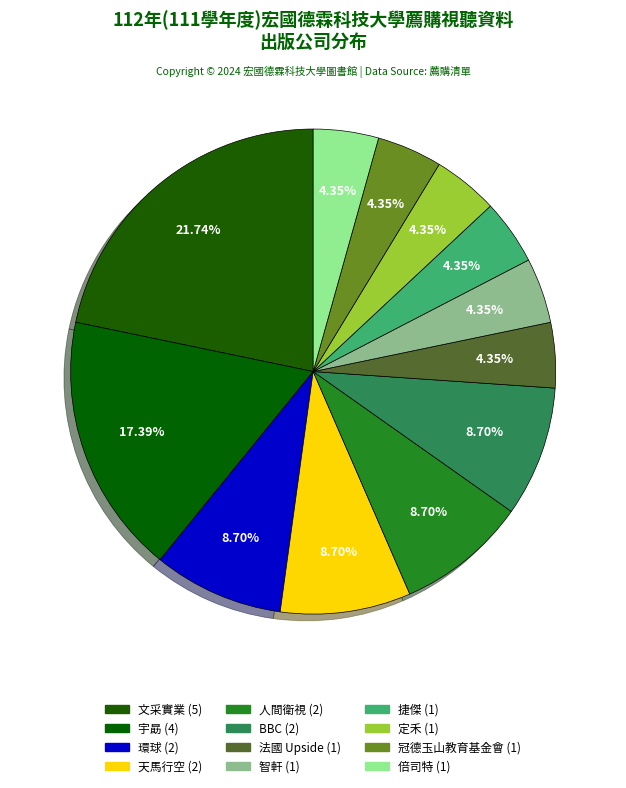

Which category has the biggest portion of the pie?

文采實業